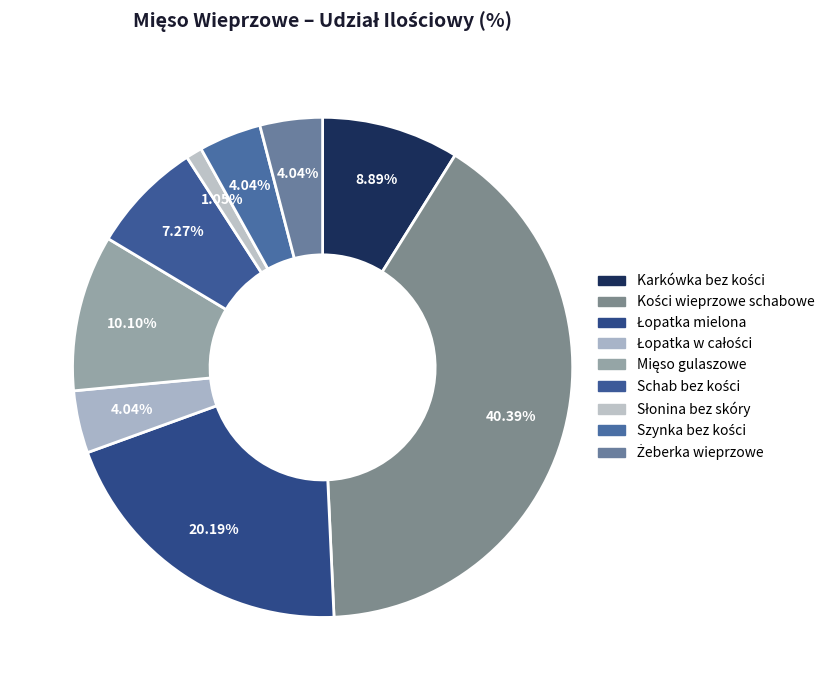

How many segments does this pie chart have?

9